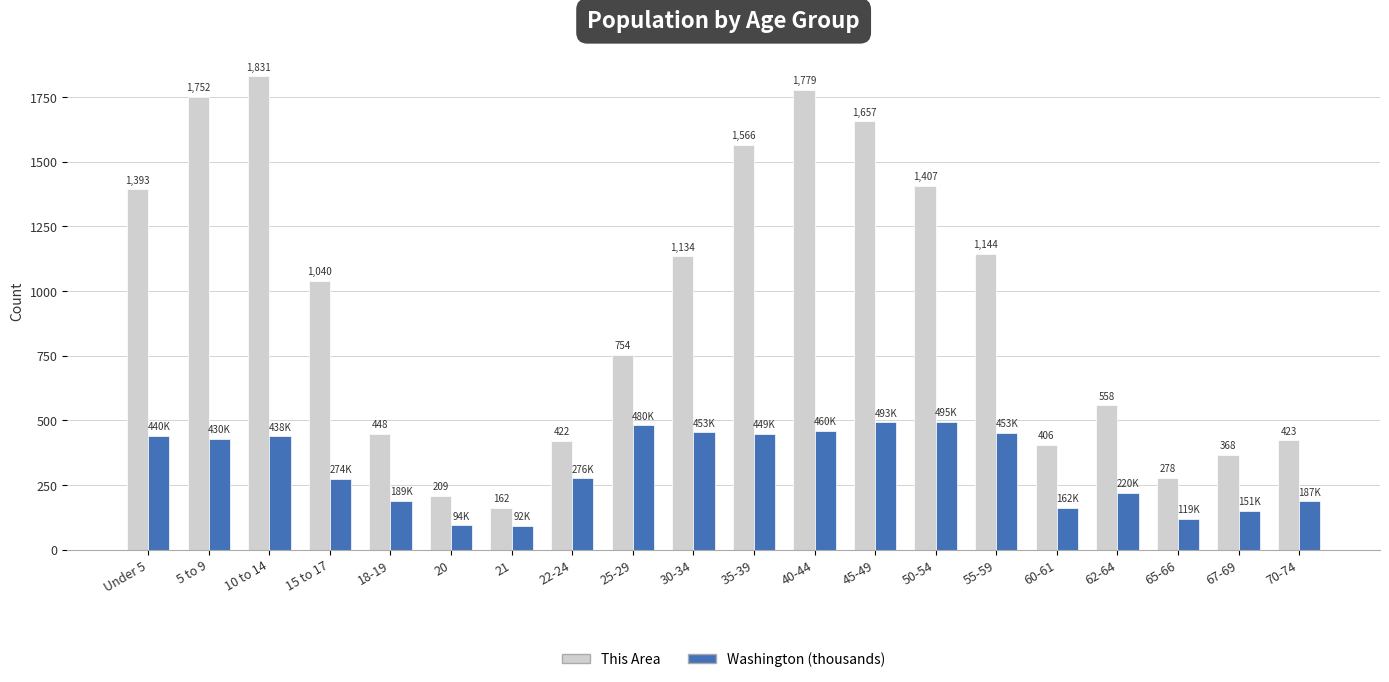

How many bars are there in total?

40